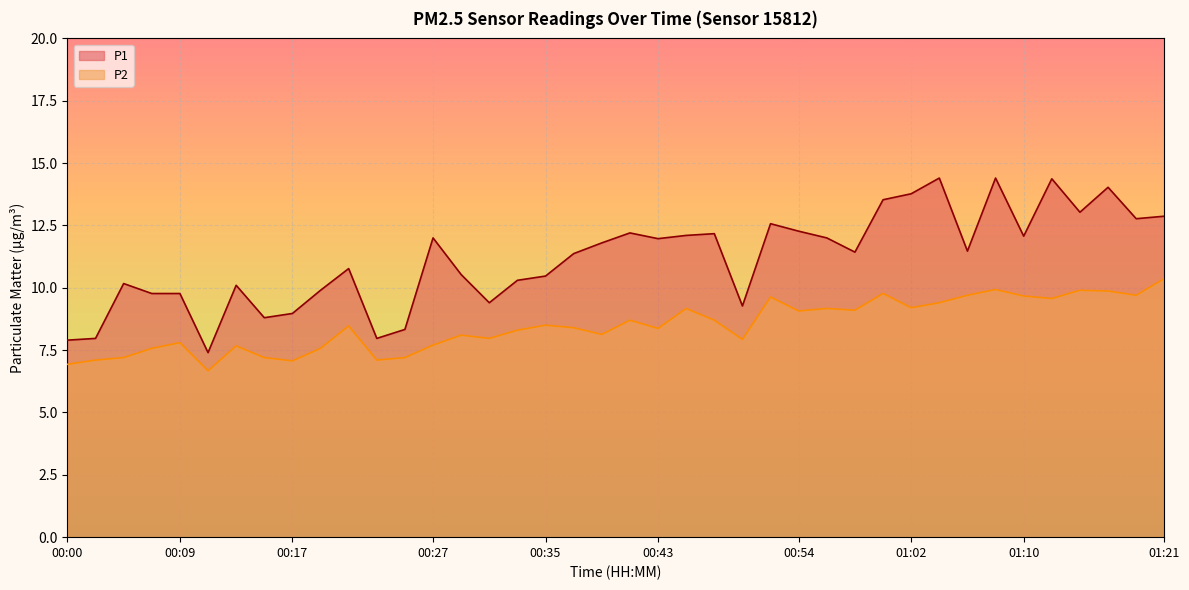

Reading left to right, transcribe all the data shown in this chart.

P1: 7.9	8.0	10.2	9.8	9.8	7.4	10.1	8.8	9.0	9.9	10.8	8.0	8.3	12.0	10.5	9.4	10.3	10.5	11.4	11.8	12.2	12.0	12.1	12.2	9.3	12.6	12.3	12.0	11.4	13.5	13.8	14.4	11.5	14.4	12.1	14.4	13.0	14.0	12.8	12.9
P2: 6.9	7.1	7.2	7.6	7.8	6.7	7.7	7.2	7.1	7.6	8.5	7.1	7.2	7.7	8.1	8.0	8.3	8.5	8.4	8.1	8.7	8.4	9.2	8.7	7.9	9.6	9.1	9.2	9.1	9.8	9.2	9.4	9.7	9.9	9.7	9.6	9.9	9.9	9.7	10.4